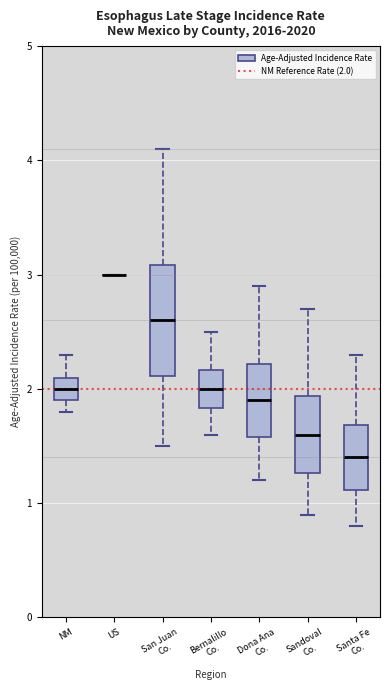

Reading left to right, transcribe this box plot: for each box, give where its median line is, the range the box spans, and where its two whiskers end, as read against the y-axis. The values are not printed on the chart, so give them approximately, as read against the axis.

NM: median 2.0, box 1.9 to 2.1, whiskers 1.8 to 2.3
US: box collapsed to a line at 3.0, whiskers 3.0 to 3.0
San Juan Co.: median 2.6, box 2.1 to 3.1, whiskers 1.5 to 4.1
Bernalillo Co.: median 2.0, box 1.8 to 2.2, whiskers 1.6 to 2.5
Dona Ana Co.: median 1.9, box 1.6 to 2.2, whiskers 1.2 to 2.9
Sandoval Co.: median 1.6, box 1.3 to 1.9, whiskers 0.9 to 2.7
Santa Fe Co.: median 1.4, box 1.1 to 1.7, whiskers 0.8 to 2.3